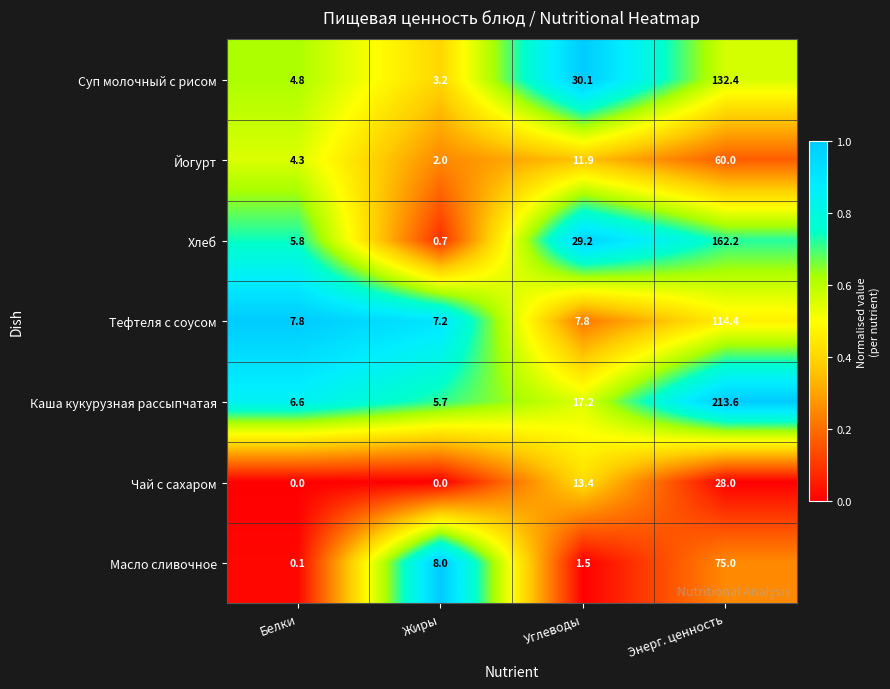

What is the difference between the highest and lowest values at Углеводы?

28.6